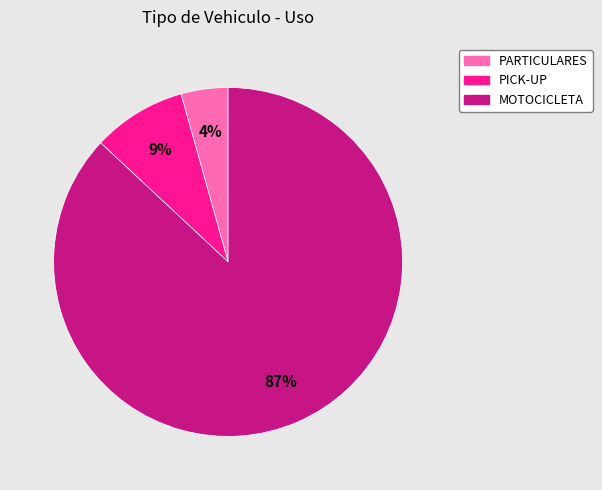

What is the largest slice in the pie chart?

MOTOCICLETA